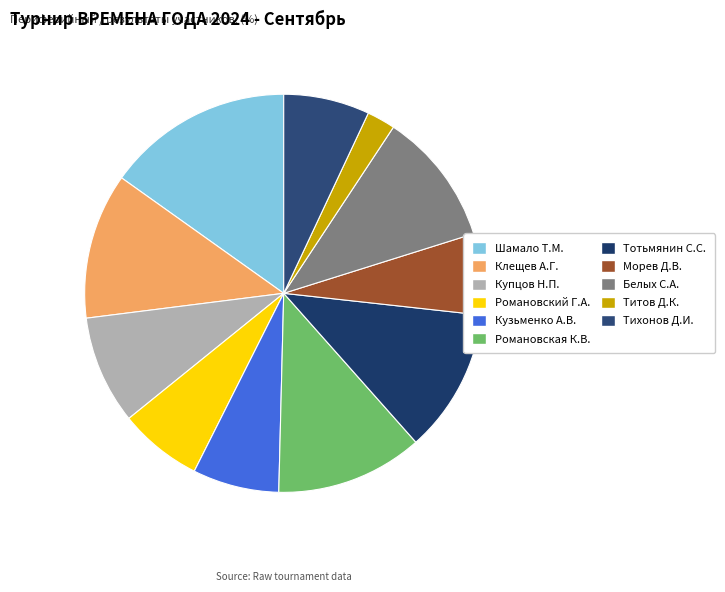

Count the number of slices in the pie.

11